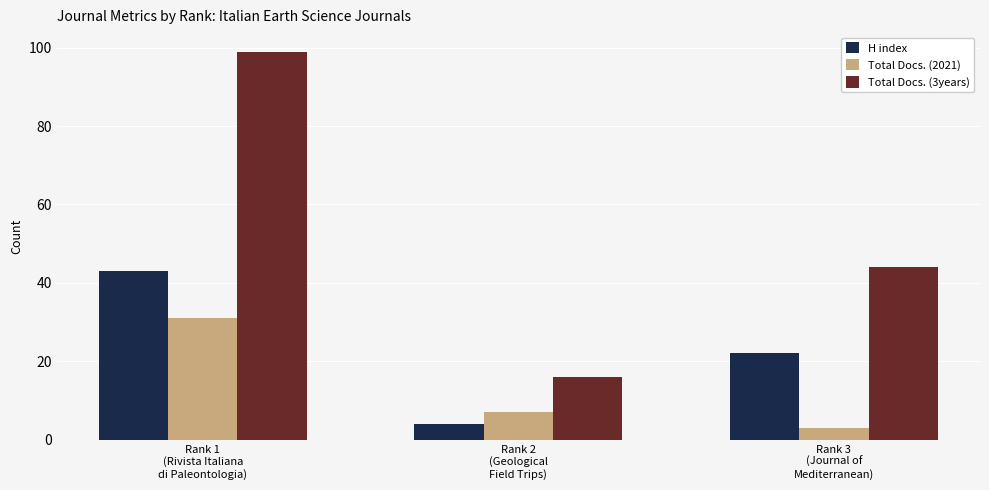

Which series has the largest total across all categories?

Total Docs. (3years)